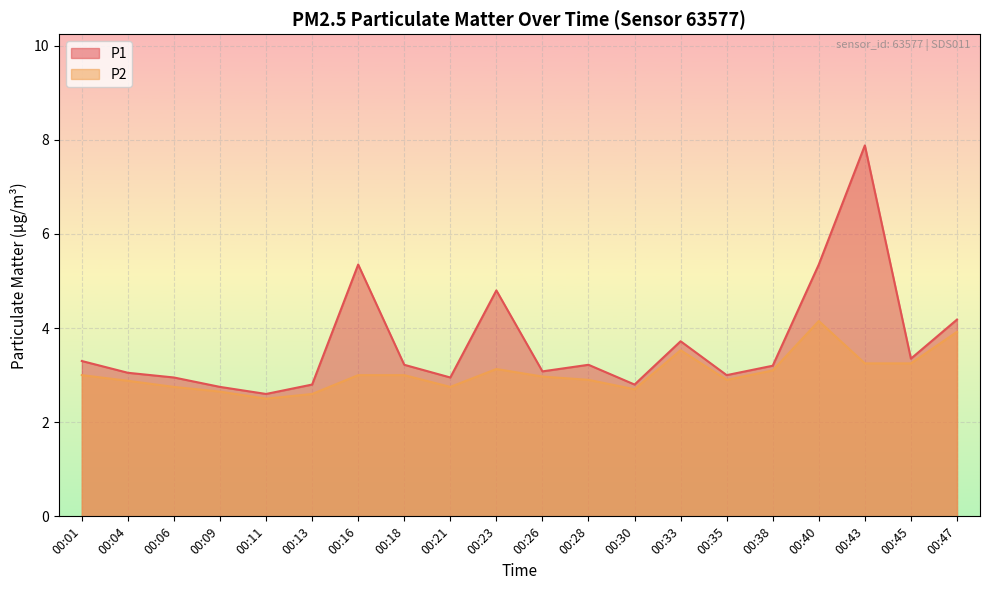

At 00:11, list the series in order from largest to smallest.

P1, P2